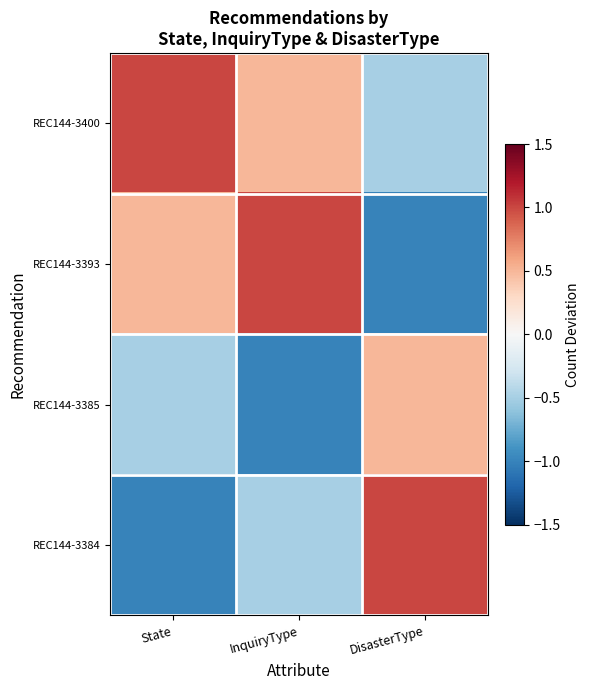

Which label corresponds to the smallest value in the chart?

DisasterType